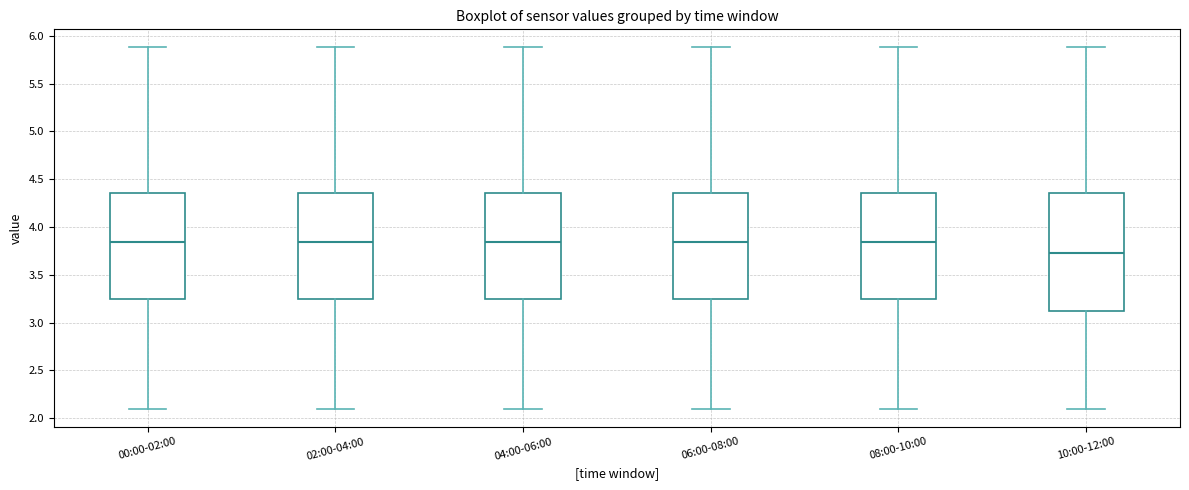

Where is the lower edge of the box for 06:00-08:00 on the y-axis? The values are not printed on the chart, so give them approximately, as read against the axis.

3.25